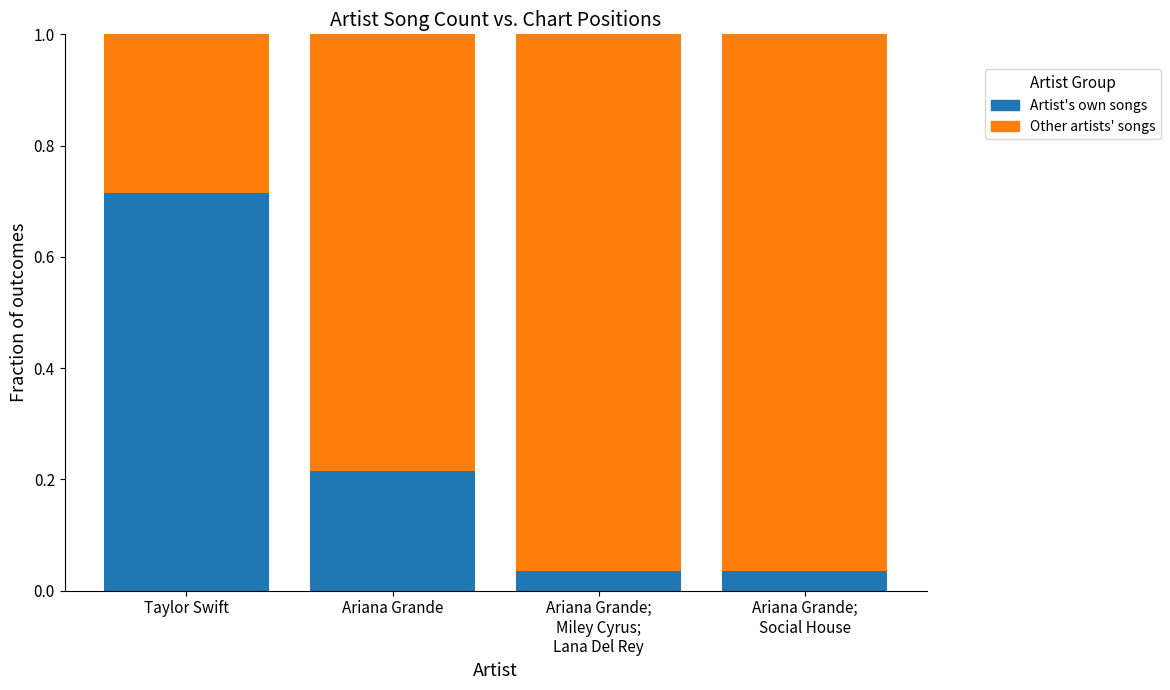

Are the bars grouped side by side (vs. stacked)?

No